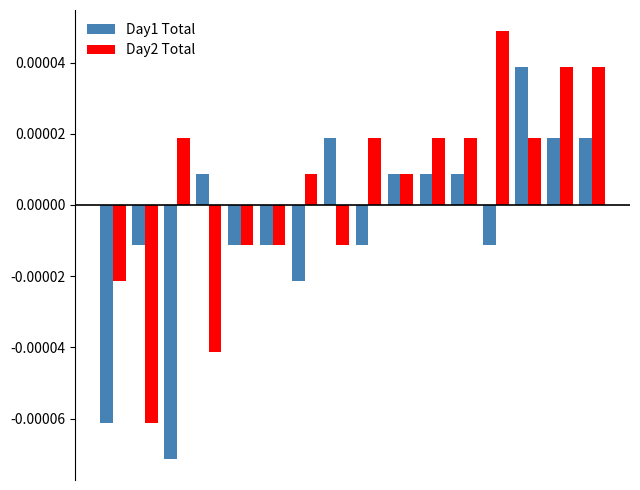

How many groups of bars are there?

16